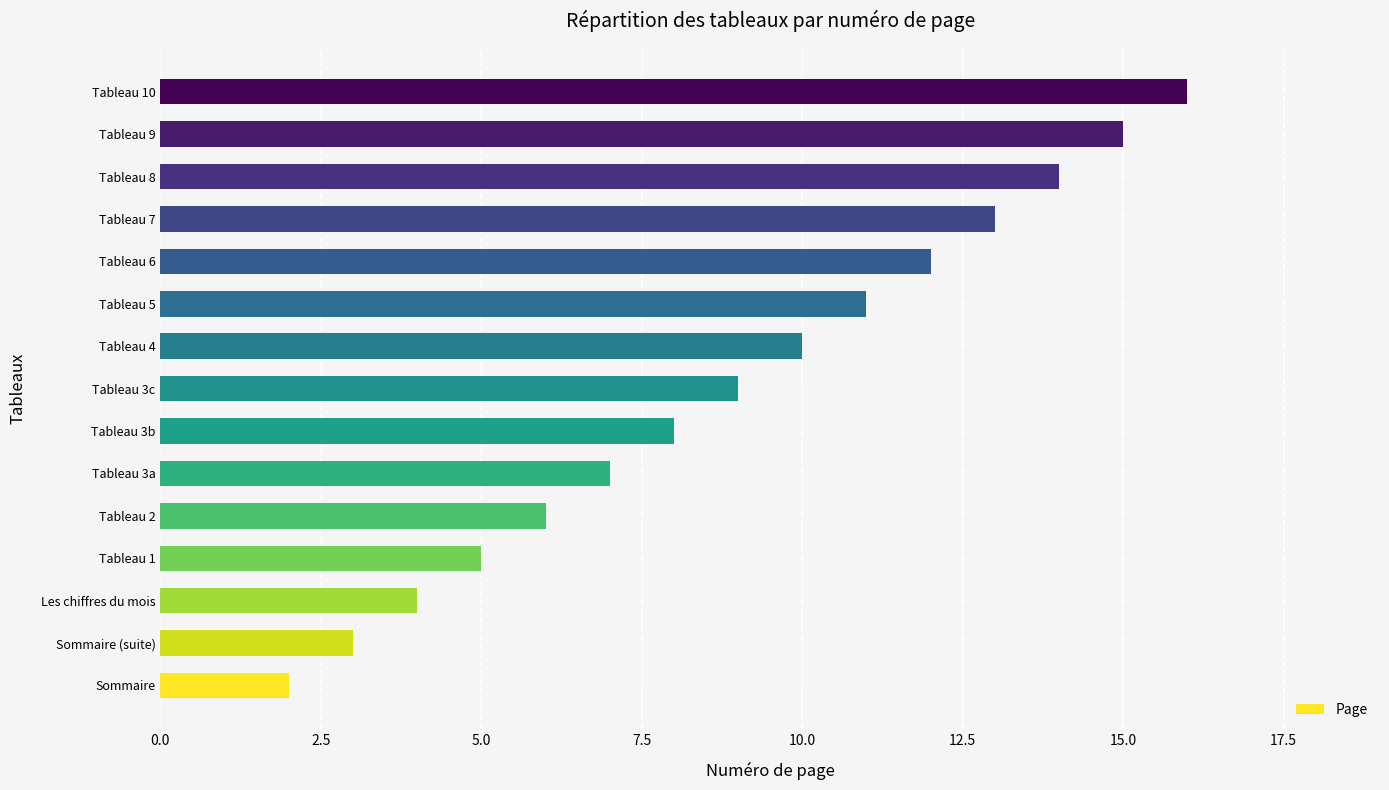

Reading bottom to top, list all the values displayed in this chart.

2	3	4	5	6	7	8	9	10	11	12	13	14	15	16